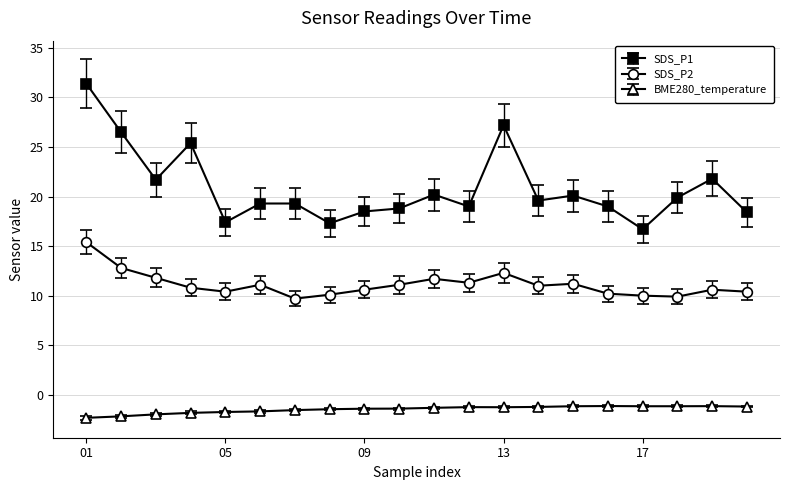

True or false: SDS_P2 has more than 2 points higher than both neighbors.

True